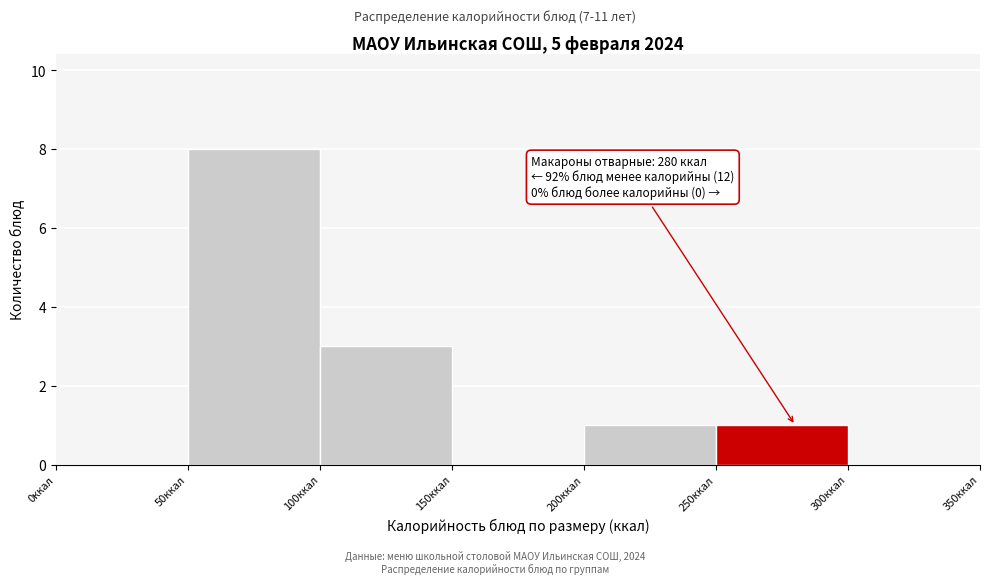

Over which range of the x-axis is the bar tallest?

50 to 100